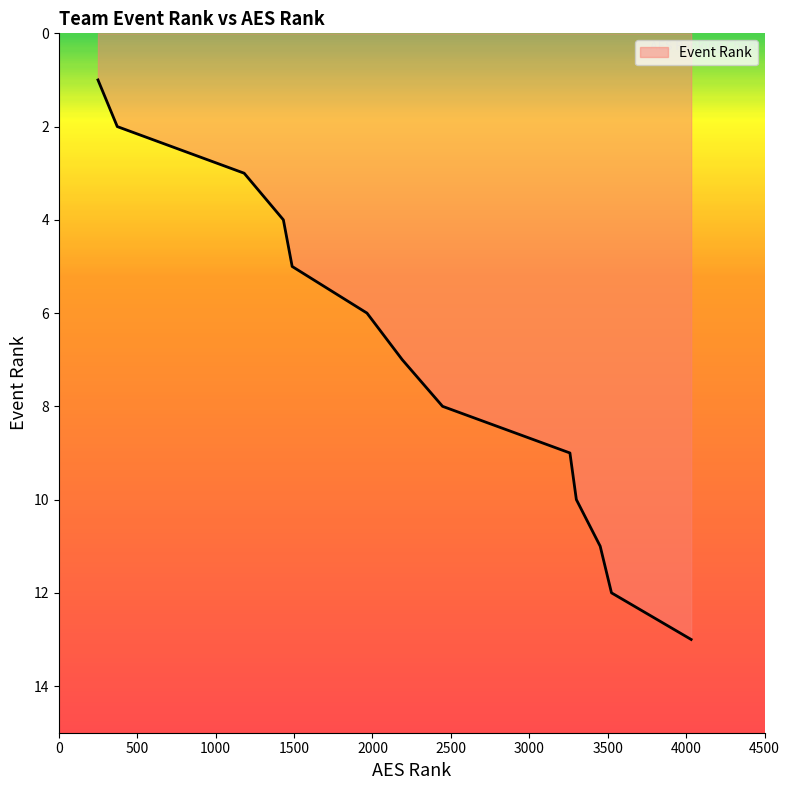

What is the maximum value shown in the chart?

13